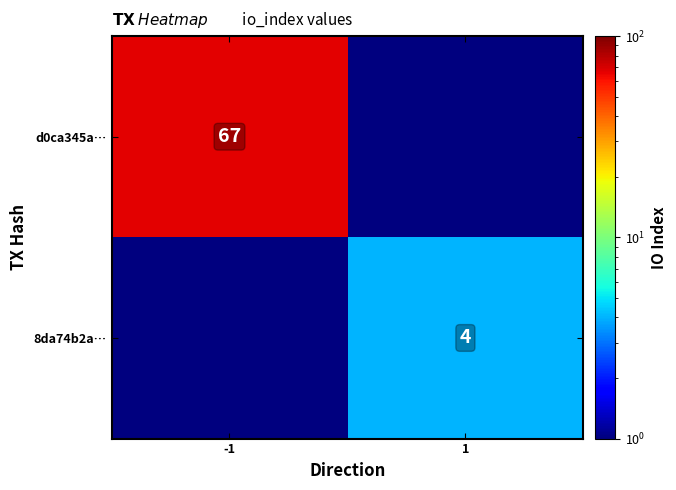

The 8da74b2a… series shows 1.9 at 1. True or false?

False